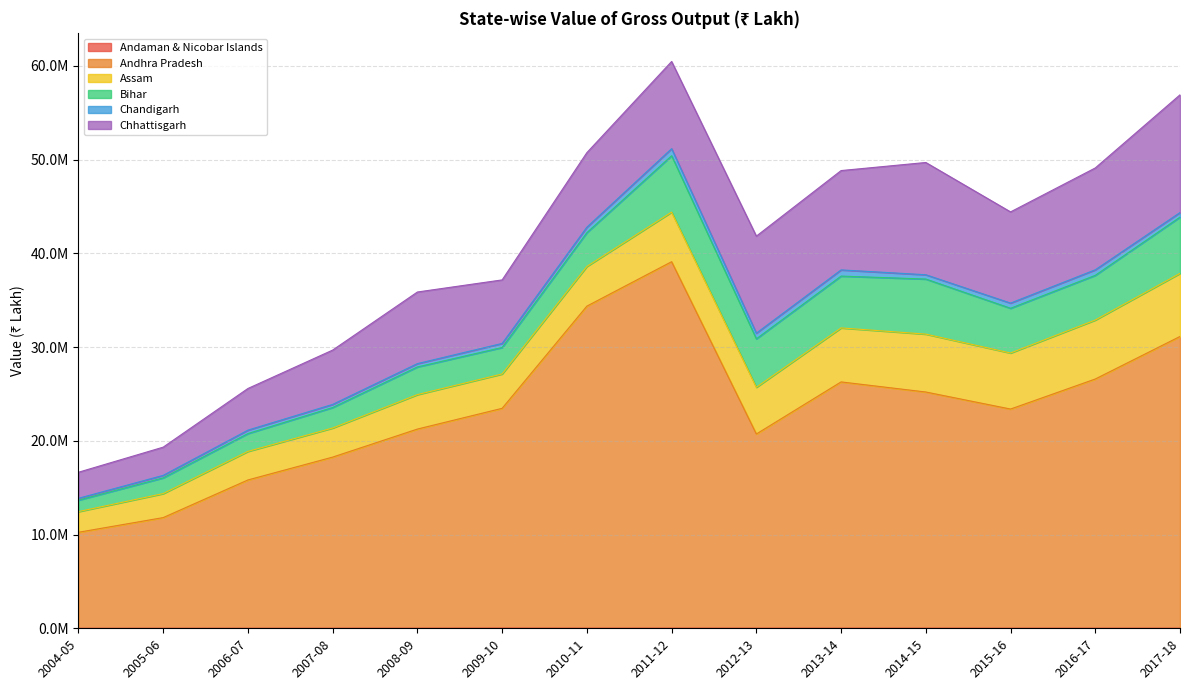

What is the sum of all Chhattisgarh values?

113793697